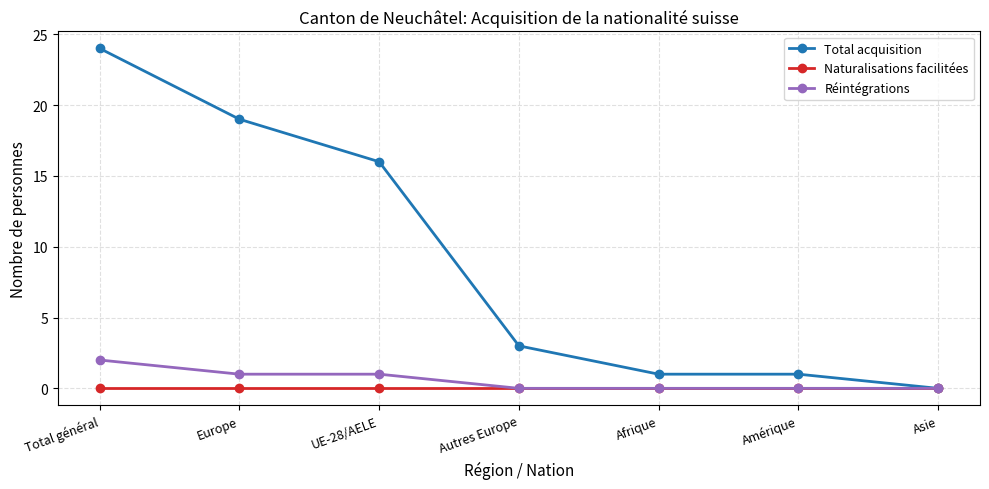

Which series has the largest range (max minus min)?

Total acquisition